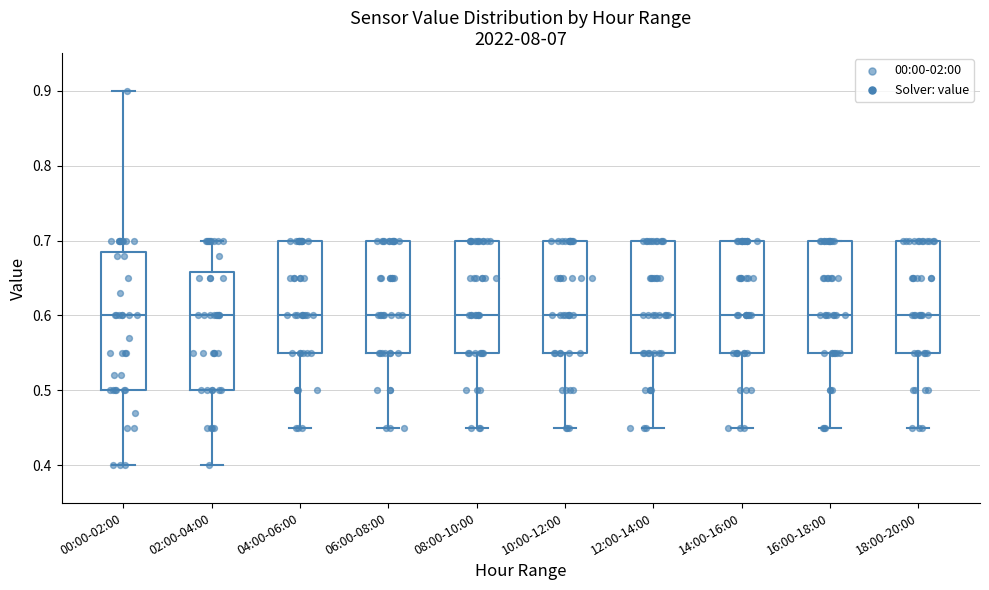

Reading left to right, read every box against the y-axis: the position of its median line, the range the box covers, and the ends of its whiskers. The values are not printed on the chart, so give them approximately, as read against the axis.

00:00-02:00: median 0.60, box 0.50 to 0.69, whiskers 0.40 to 0.90
02:00-04:00: median 0.60, box 0.50 to 0.66, whiskers 0.40 to 0.70
04:00-06:00: median 0.60, box 0.55 to 0.70, whiskers 0.45 to 0.70
06:00-08:00: median 0.60, box 0.55 to 0.70, whiskers 0.45 to 0.70
08:00-10:00: median 0.60, box 0.55 to 0.70, whiskers 0.45 to 0.70
10:00-12:00: median 0.60, box 0.55 to 0.70, whiskers 0.45 to 0.70
12:00-14:00: median 0.60, box 0.55 to 0.70, whiskers 0.45 to 0.70
14:00-16:00: median 0.60, box 0.55 to 0.70, whiskers 0.45 to 0.70
16:00-18:00: median 0.60, box 0.55 to 0.70, whiskers 0.45 to 0.70
18:00-20:00: median 0.60, box 0.55 to 0.70, whiskers 0.45 to 0.70